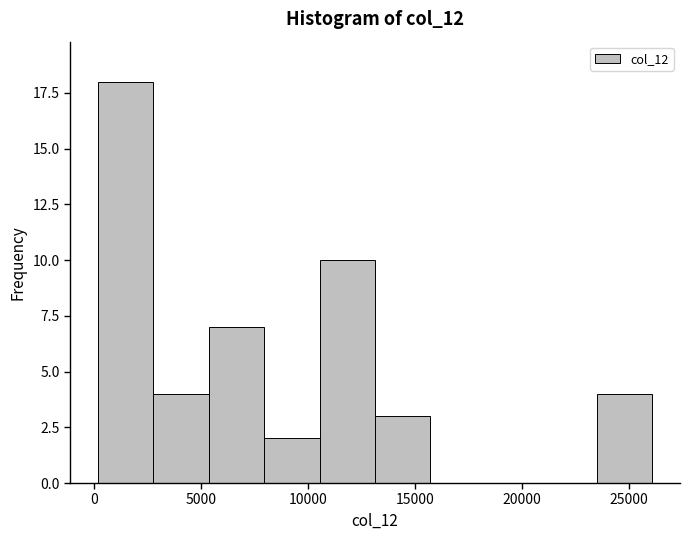

What is the height of the bar covering 13000 to 15500 on the x-axis? Neither the bar edges nor the heights are printed on the chart, so give them approximately, as read against the axes.

3